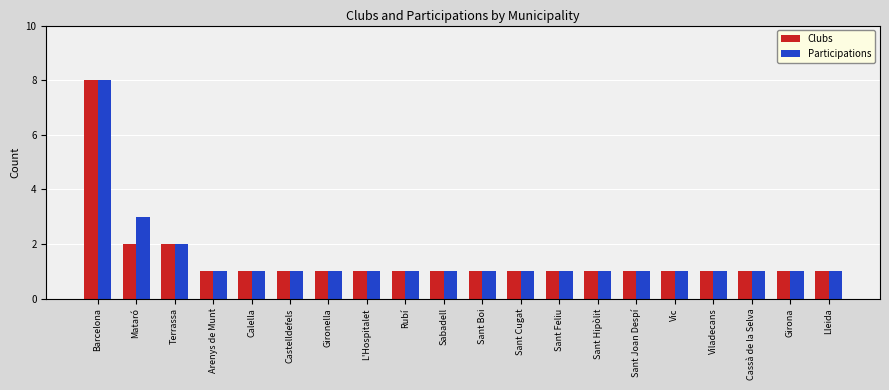

What is the maximum value for Participations?

8